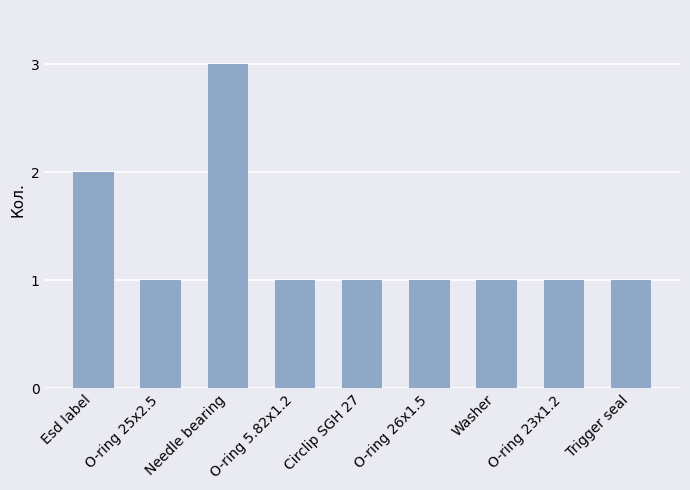

Reading left to right, what are all the values shown in this chart?

Esd label=2	O-ring 25x2.5=1	Needle bearing=3	O-ring 5.82x1.2=1	Circlip SGH 27=1	O-ring 26x1.5=1	Washer=1	O-ring 23x1.2=1	Trigger seal=1